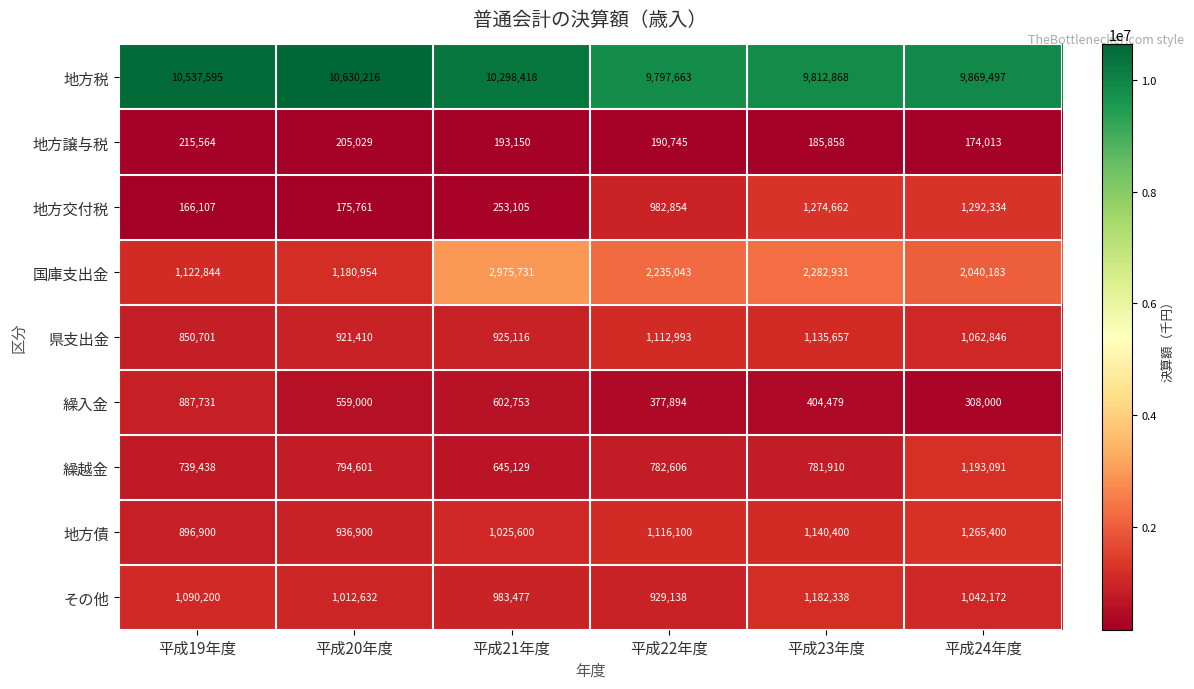

At which label does 繰越金 first exceed 782606?

平成20年度